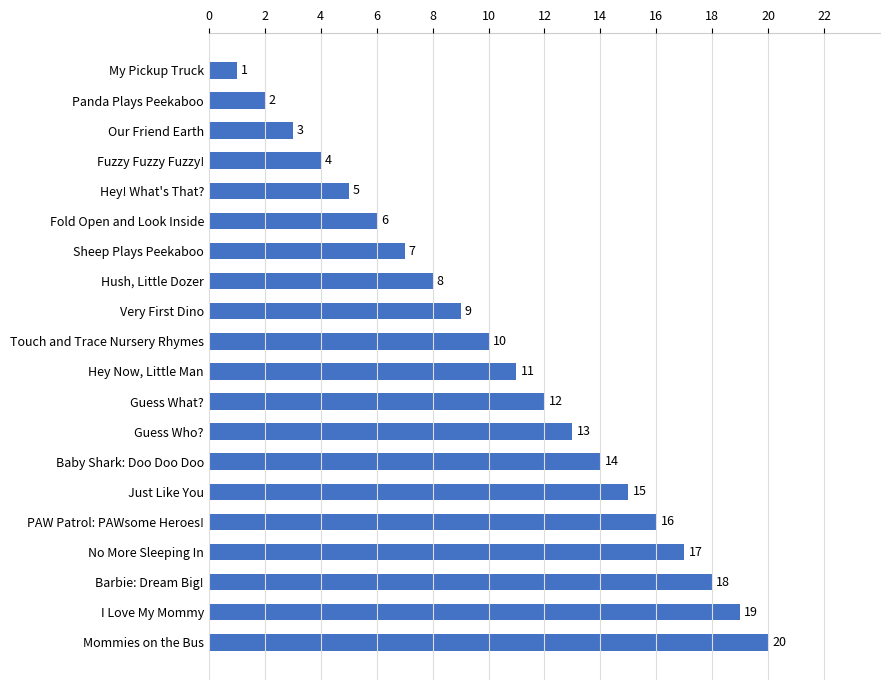

Is it true that the value at Barbie: Dream Big! is 18?

True